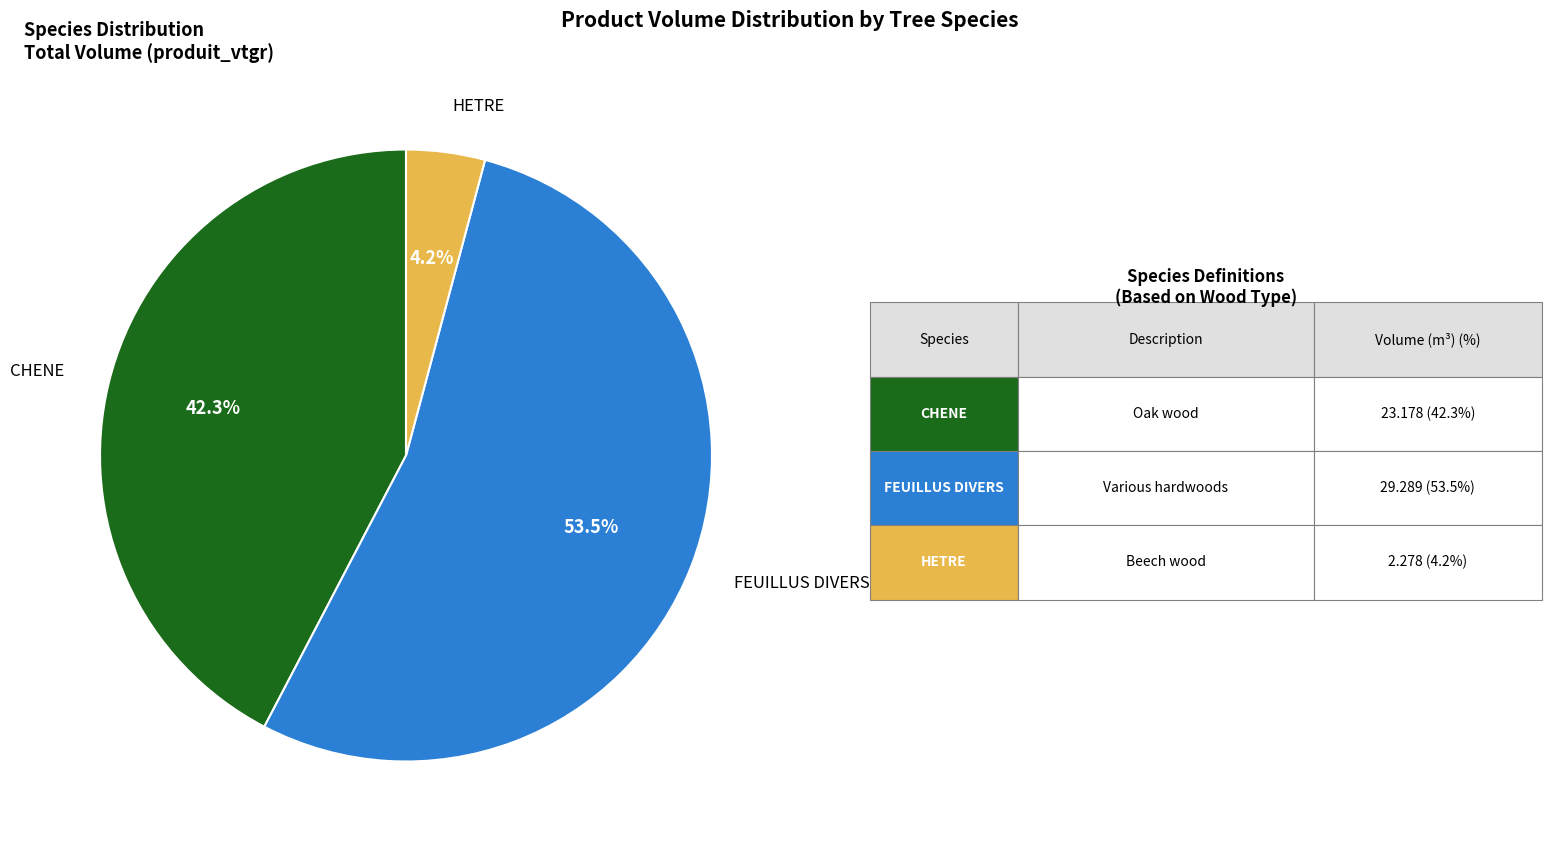

Rank the categories by value from lowest to highest.

HETRE, CHENE, FEUILLUS DIVERS